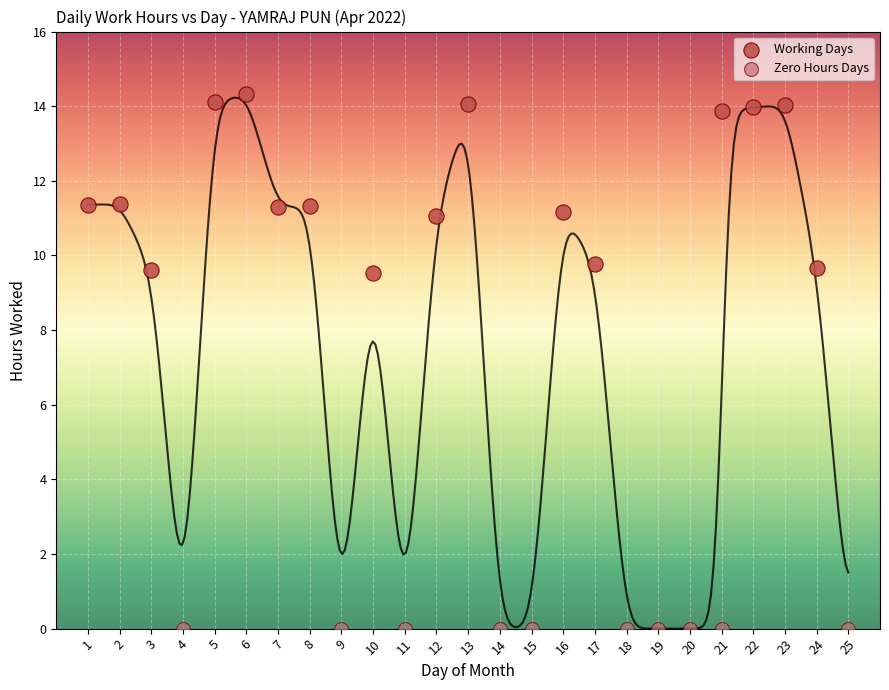

Which series reaches the minimum Y coordinate?

Zero Hours Days